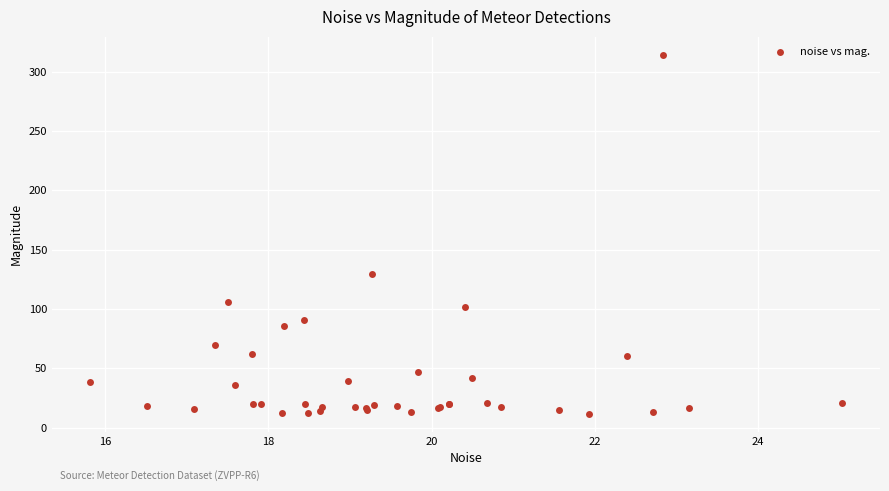

What Y value in the scatter plot is closest to 163?

129.6